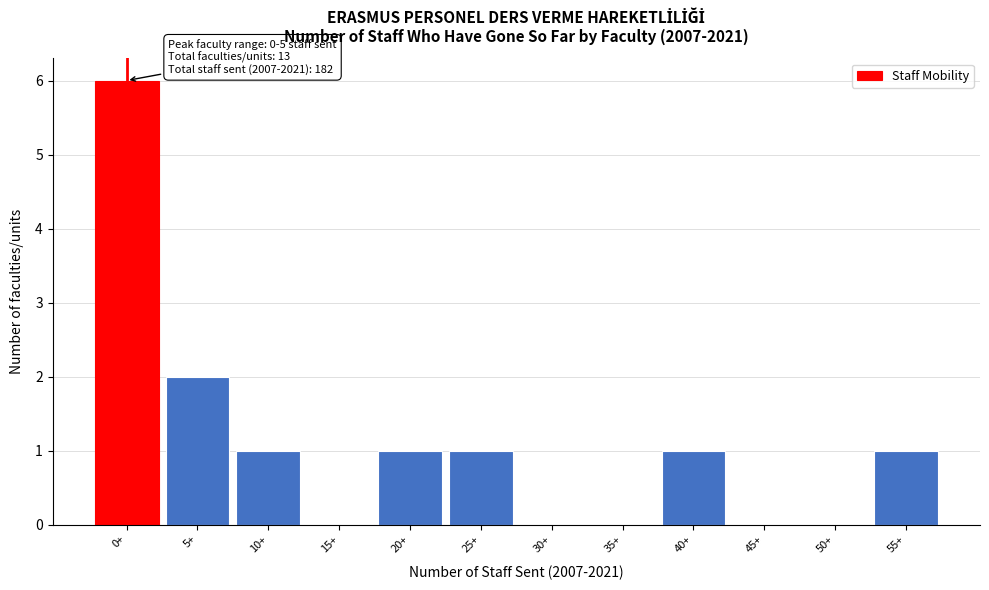

What is the change in value from 0+ to 10+?

-5